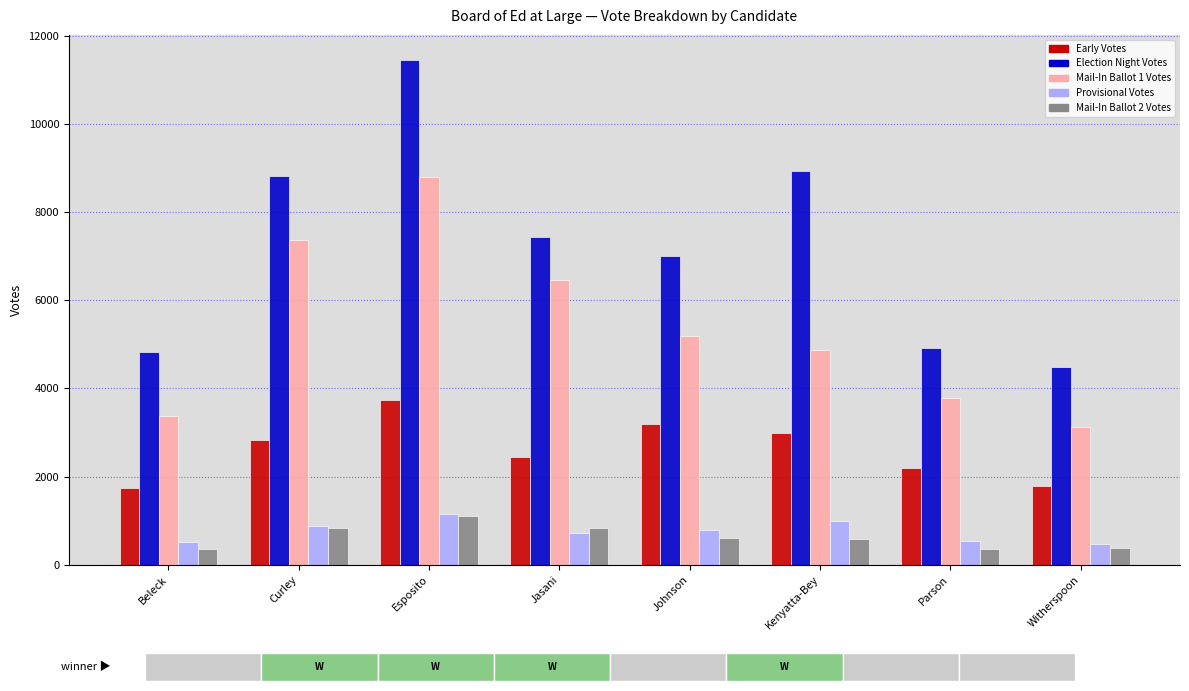

Reading left to right, transcribe all the data shown in this chart.

Early Votes: Beleck=1750	Curley=2823	Esposito=3739	Jasani=2451	Johnson=3188	Kenyatta-Bey=2982	Parson=2191	Witherspoon=1791
Election Night Votes: Beleck=4823	Curley=8835	Esposito=11458	Jasani=7444	Johnson=7005	Kenyatta-Bey=8947	Parson=4912	Witherspoon=4487
Mail-In Ballot 1 Votes: Beleck=3385	Curley=7381	Esposito=8810	Jasani=6462	Johnson=5199	Kenyatta-Bey=4881	Parson=3786	Witherspoon=3123
Provisional Votes: Beleck=520	Curley=886	Esposito=1141	Jasani=707	Johnson=780	Kenyatta-Bey=995	Parson=543	Witherspoon=458
Mail-In Ballot 2 Votes: Beleck=346	Curley=823	Esposito=1115	Jasani=828	Johnson=596	Kenyatta-Bey=579	Parson=365	Witherspoon=383